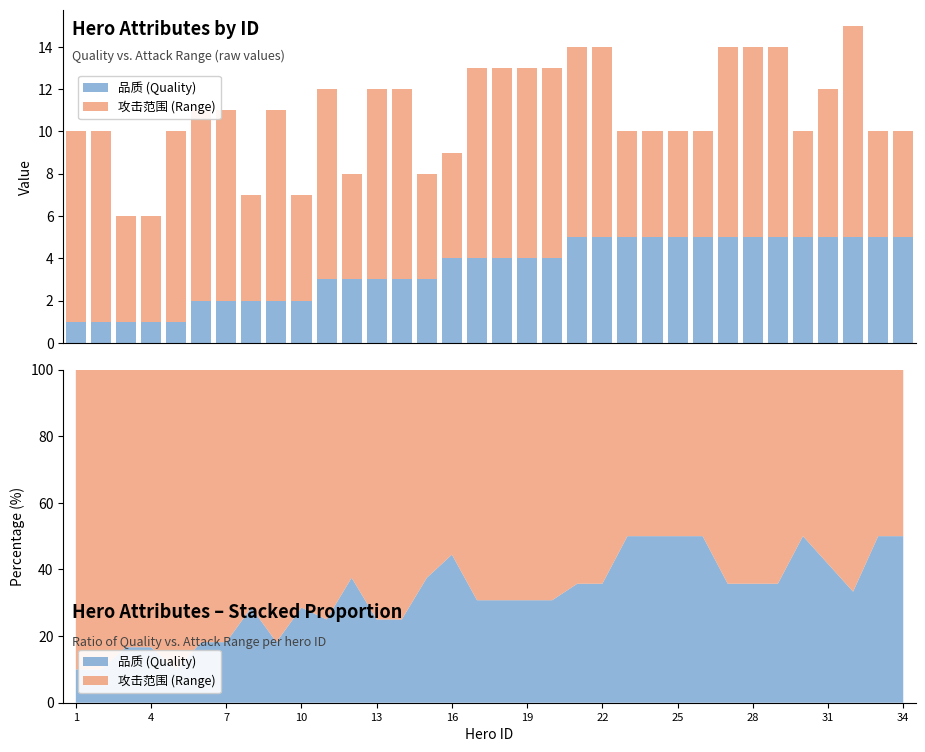

What is the difference between the second highest and second lowest values in the 品质 (Quality) series?

4